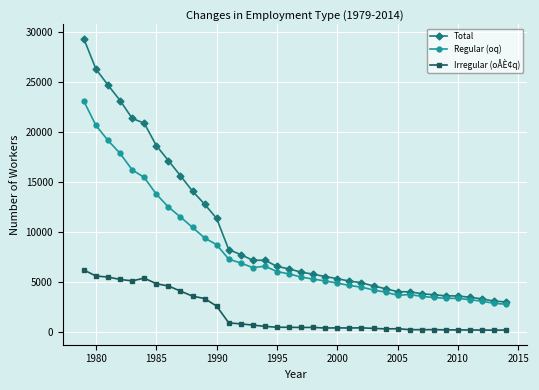

Which series has the largest range (max minus min)?

Total